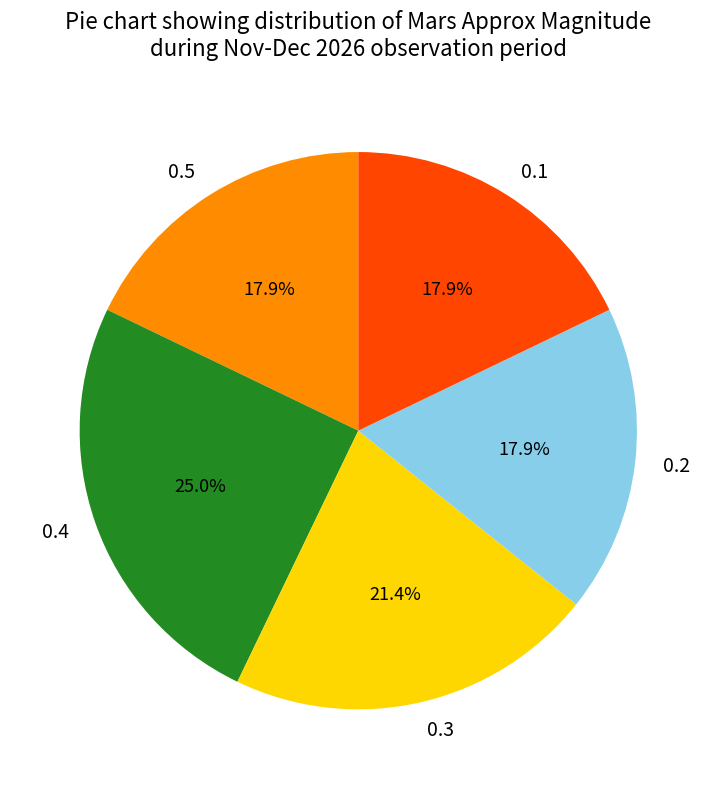

Between 0.4 and 0.2, which is larger?

0.4